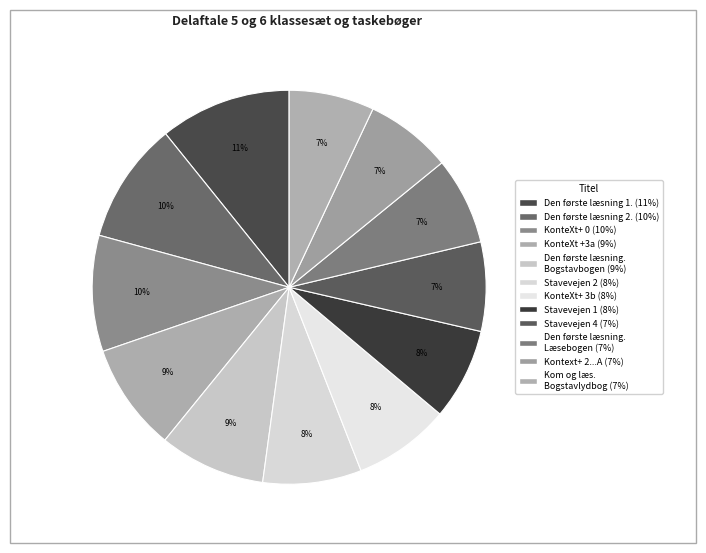

How many segments does this pie chart have?

12